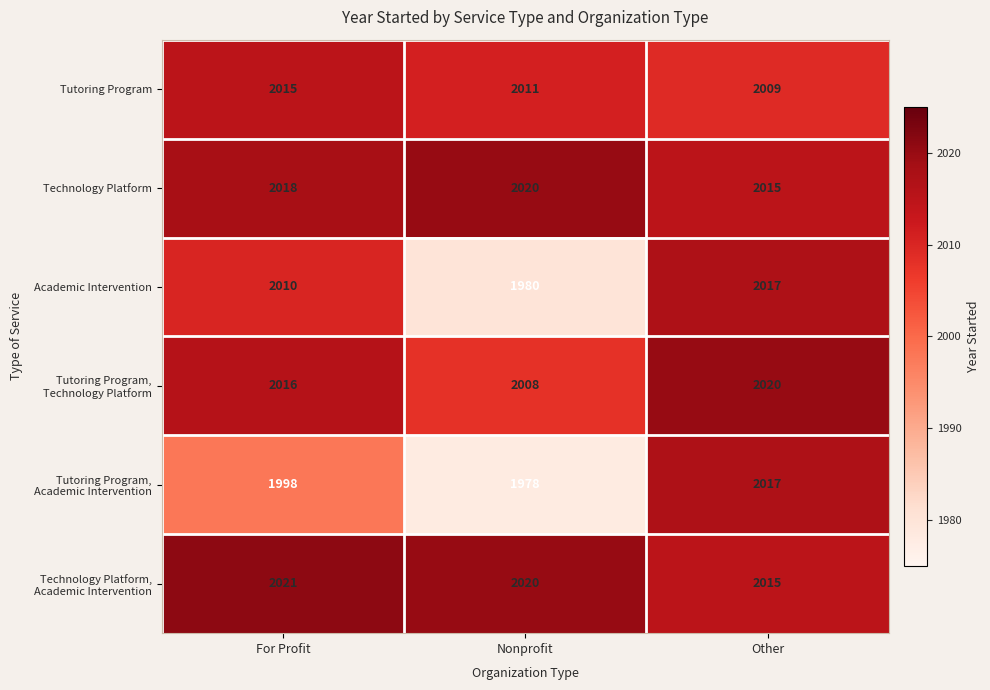

Which series changed the most between For Profit and Nonprofit?

Academic Intervention